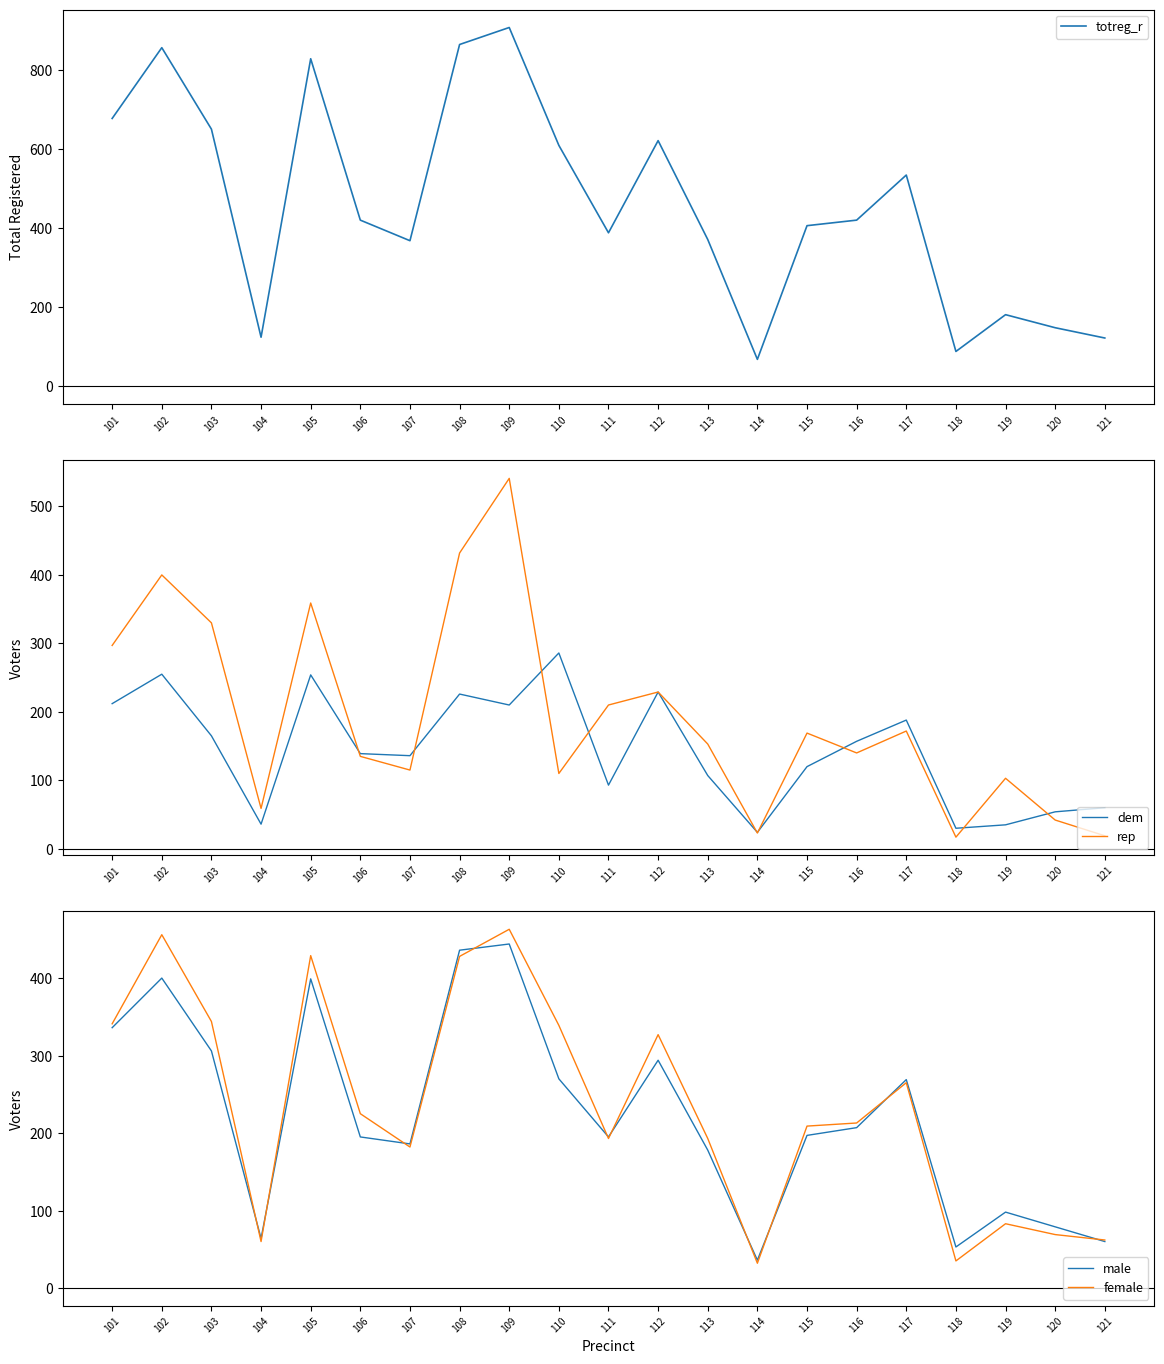

How many interior local peaks does the dem series have?

6